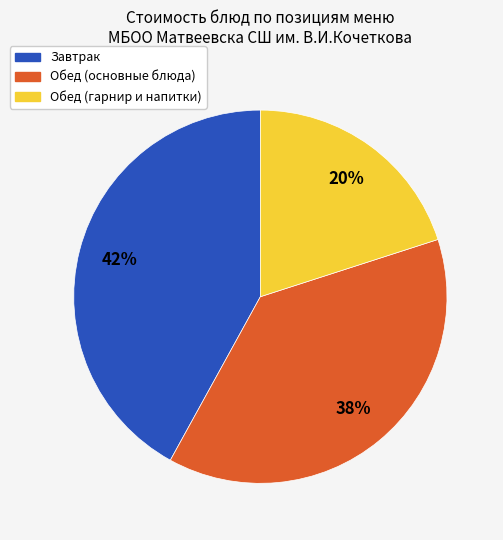

Is there any slice that represents more than half of the pie?

No